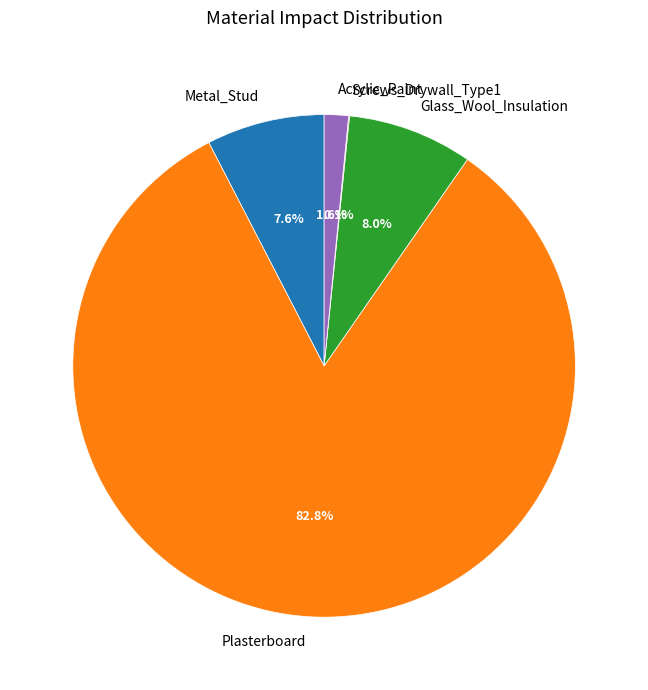

What is the largest slice in the pie chart?

Plasterboard